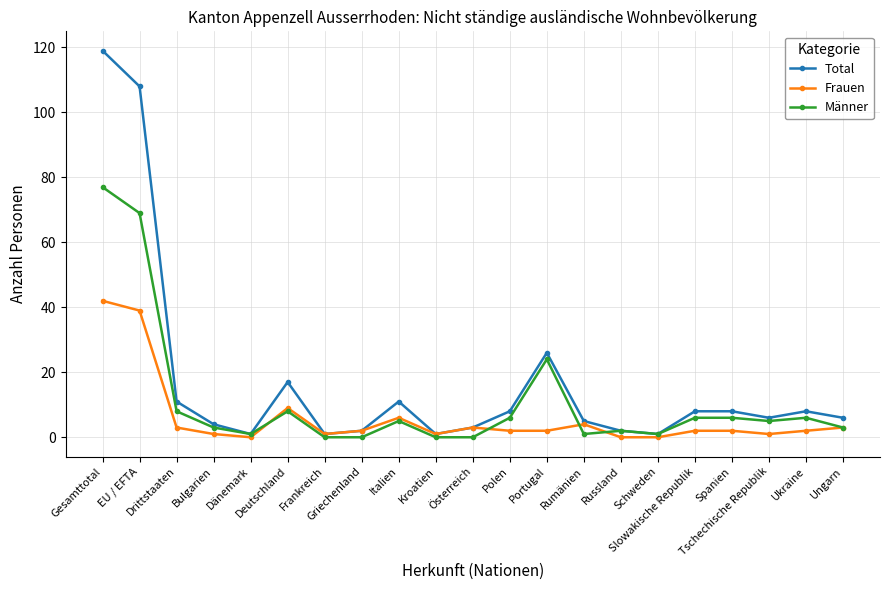

List the series in order of their overall mean, lowest first.

Frauen, Männer, Total